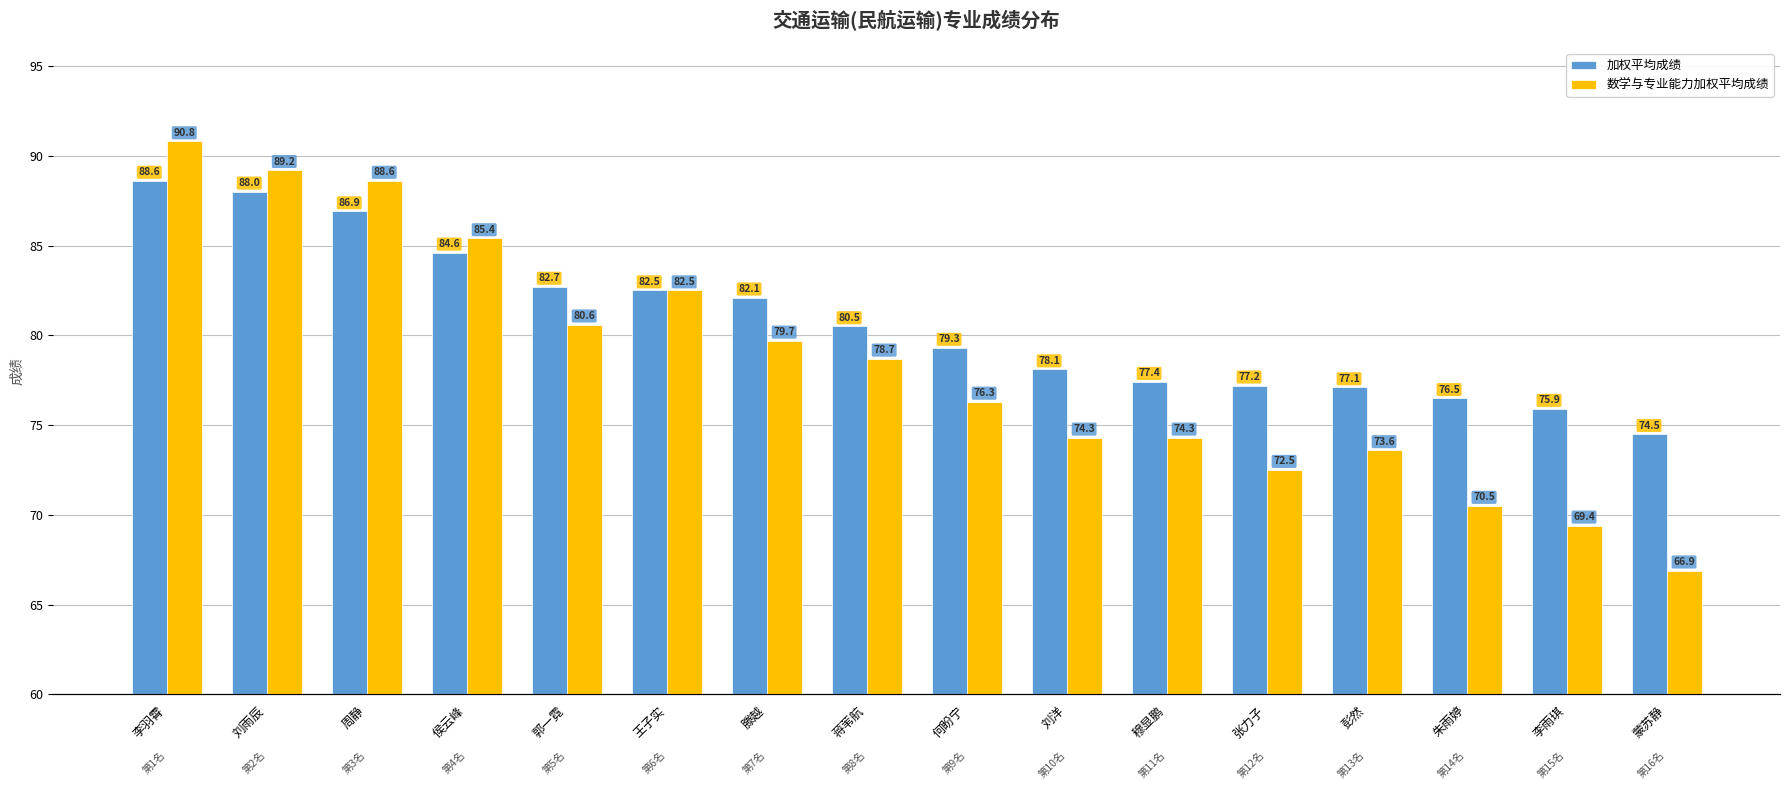

What is the total value across all series at 李雨琪?

145.3